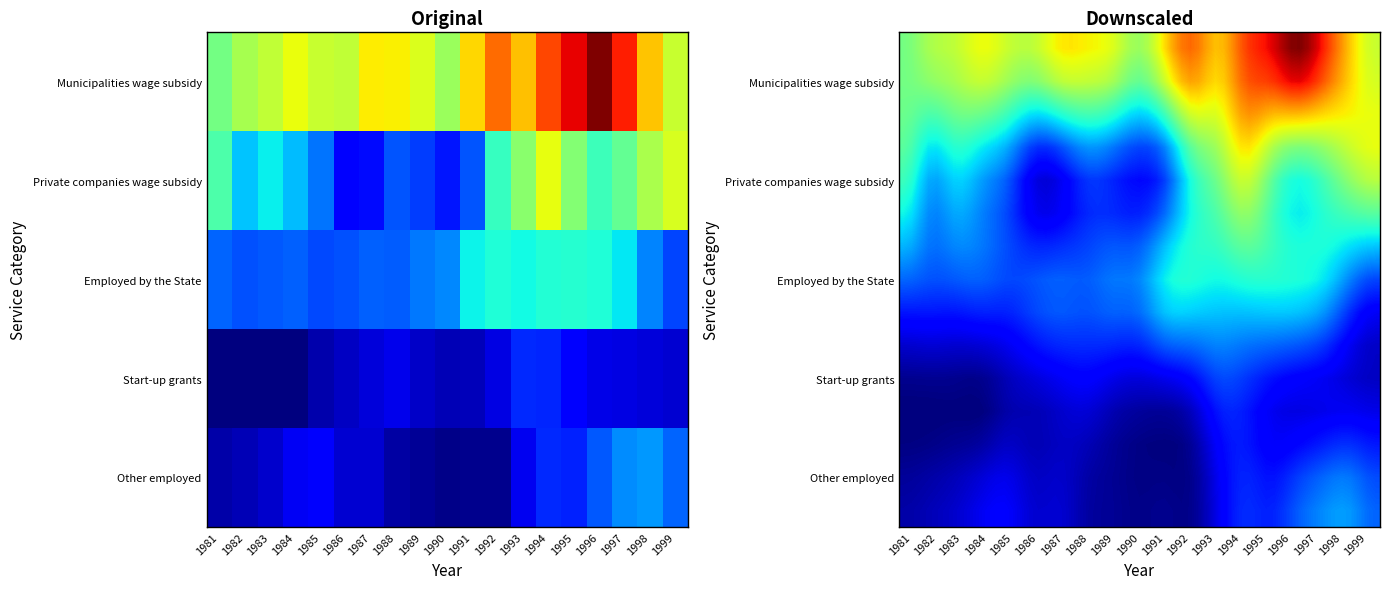

At 1987, list the series in order from largest to smallest.

Municipalities wage subsidy, Employed by the State, Private companies wage subsidy, Start-up grants, Other employed